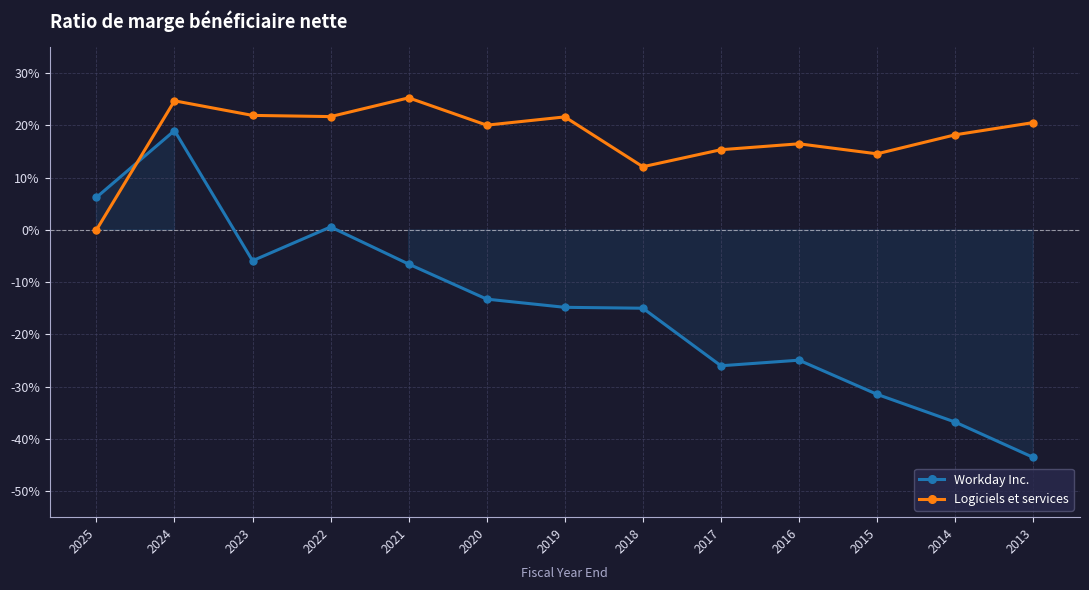

At 2019, list the series in order from smallest to largest.

Workday Inc., Logiciels et services